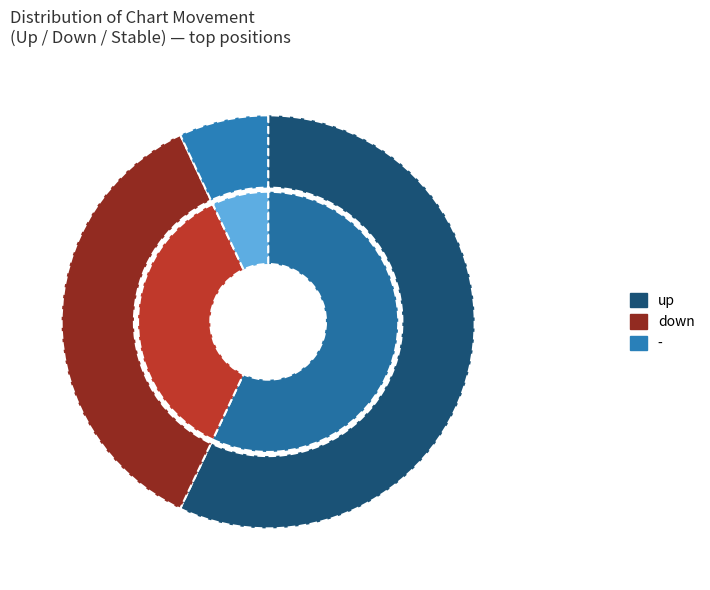

Approximately how many times larger is the value at - compared to down?

0.2